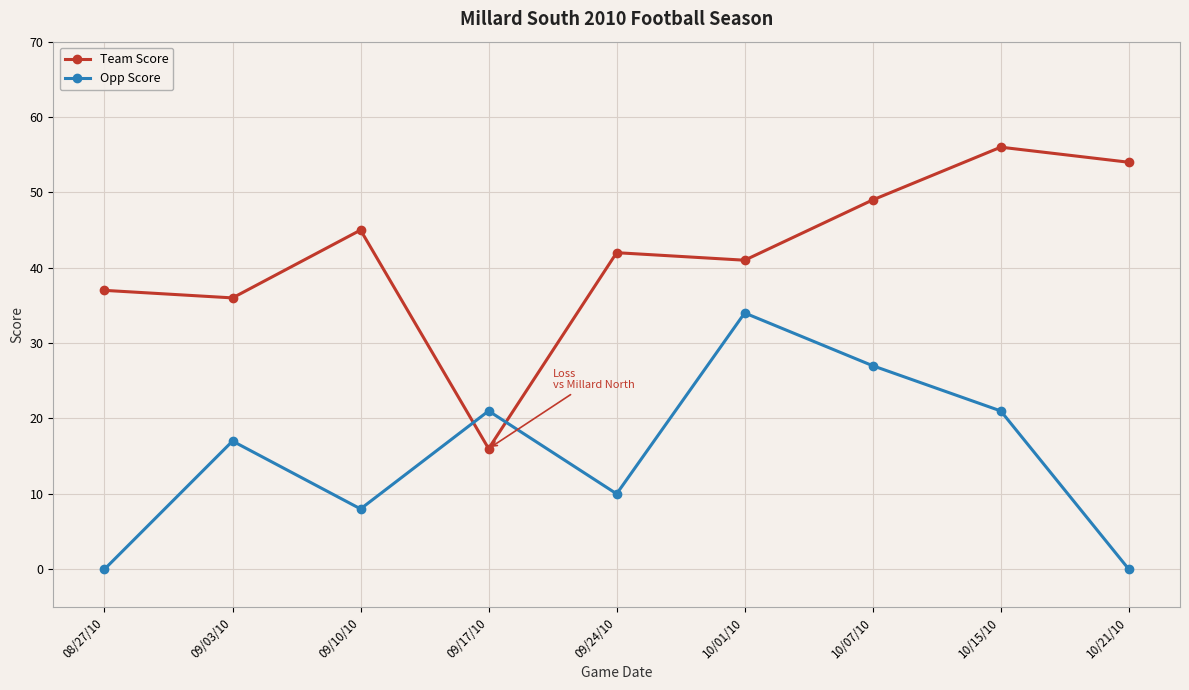

Reading left to right, extract all data points from this chart.

Team Score: 08/27/10=37	09/03/10=36	09/10/10=45	09/17/10=16	09/24/10=42	10/01/10=41	10/07/10=49	10/15/10=56	10/21/10=54
Opp Score: 08/27/10=0	09/03/10=17	09/10/10=8	09/17/10=21	09/24/10=10	10/01/10=34	10/07/10=27	10/15/10=21	10/21/10=0